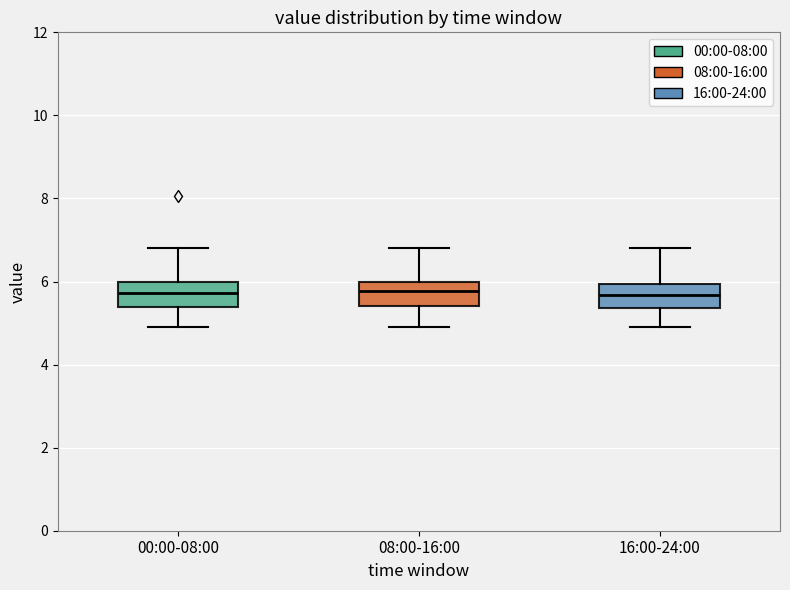

Reading left to right, read every box against the y-axis: the position of its median line, the range the box covers, and the ends of its whiskers. The values are not printed on the chart, so give them approximately, as read against the axis.

00:00-08:00: median 5.8, box 5.4 to 6.0, whiskers 5.0 to 6.8
08:00-16:00: median 5.8, box 5.4 to 6.0, whiskers 5.0 to 6.8
16:00-24:00: median 5.6, box 5.4 to 6.0, whiskers 5.0 to 6.8